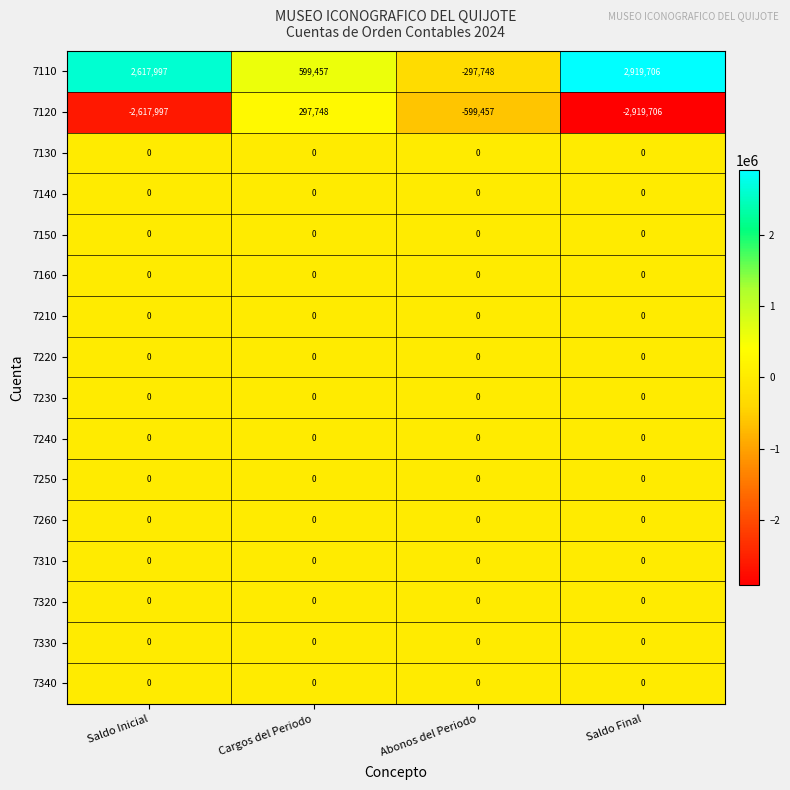

Rank the categories by 7110 value from highest to lowest.

Saldo Final, Saldo Inicial, Cargos del Periodo, Abonos del Periodo